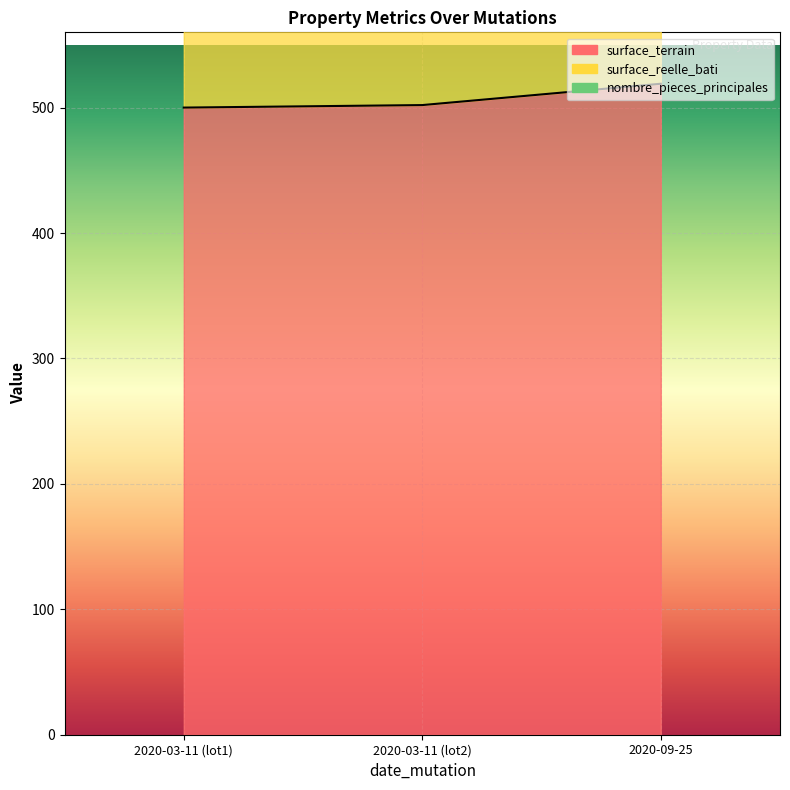

Rank the series at 2020-03-11 (lot1) from lowest to highest value.

surface_terrain, nombre_pieces_principales, surface_reelle_bati